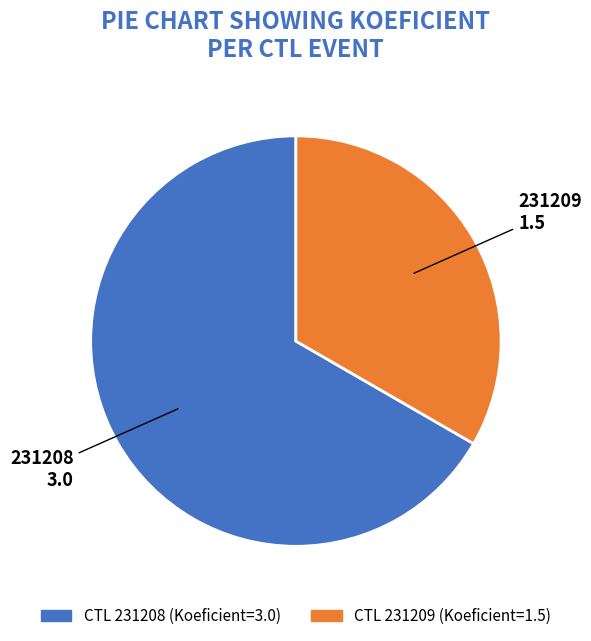

Is there any slice that represents more than half of the pie?

Yes